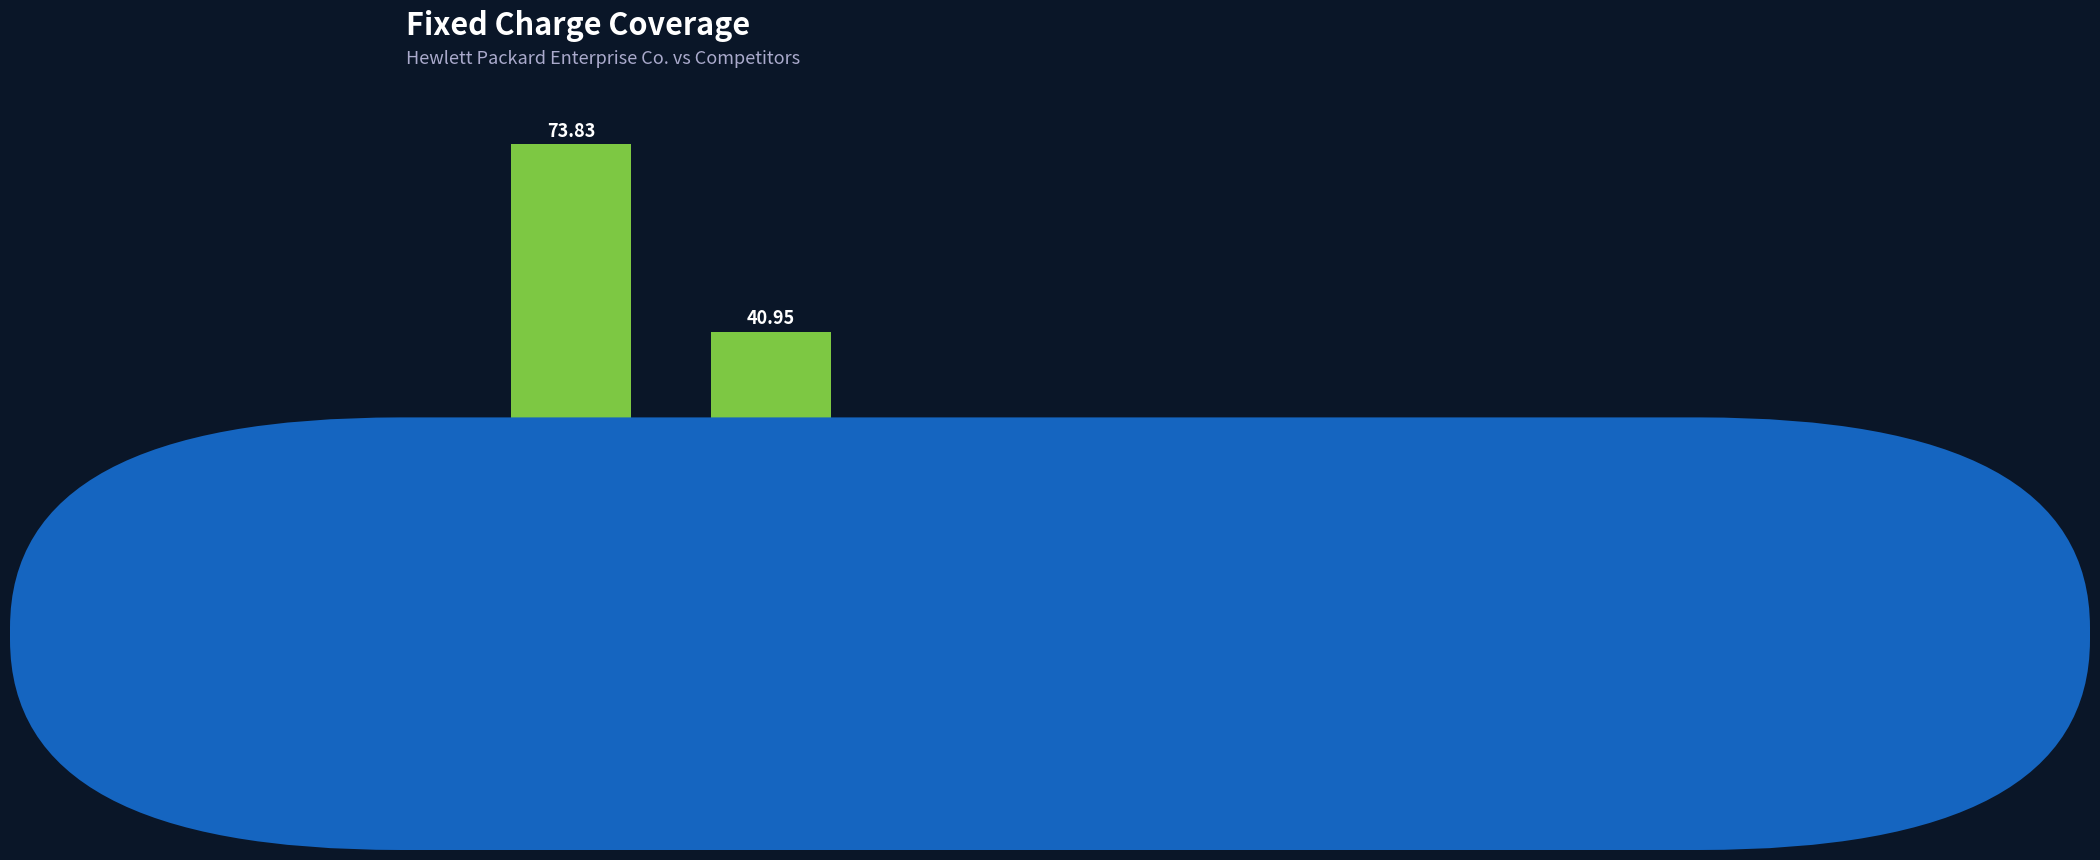

How many data points does each series have?

6